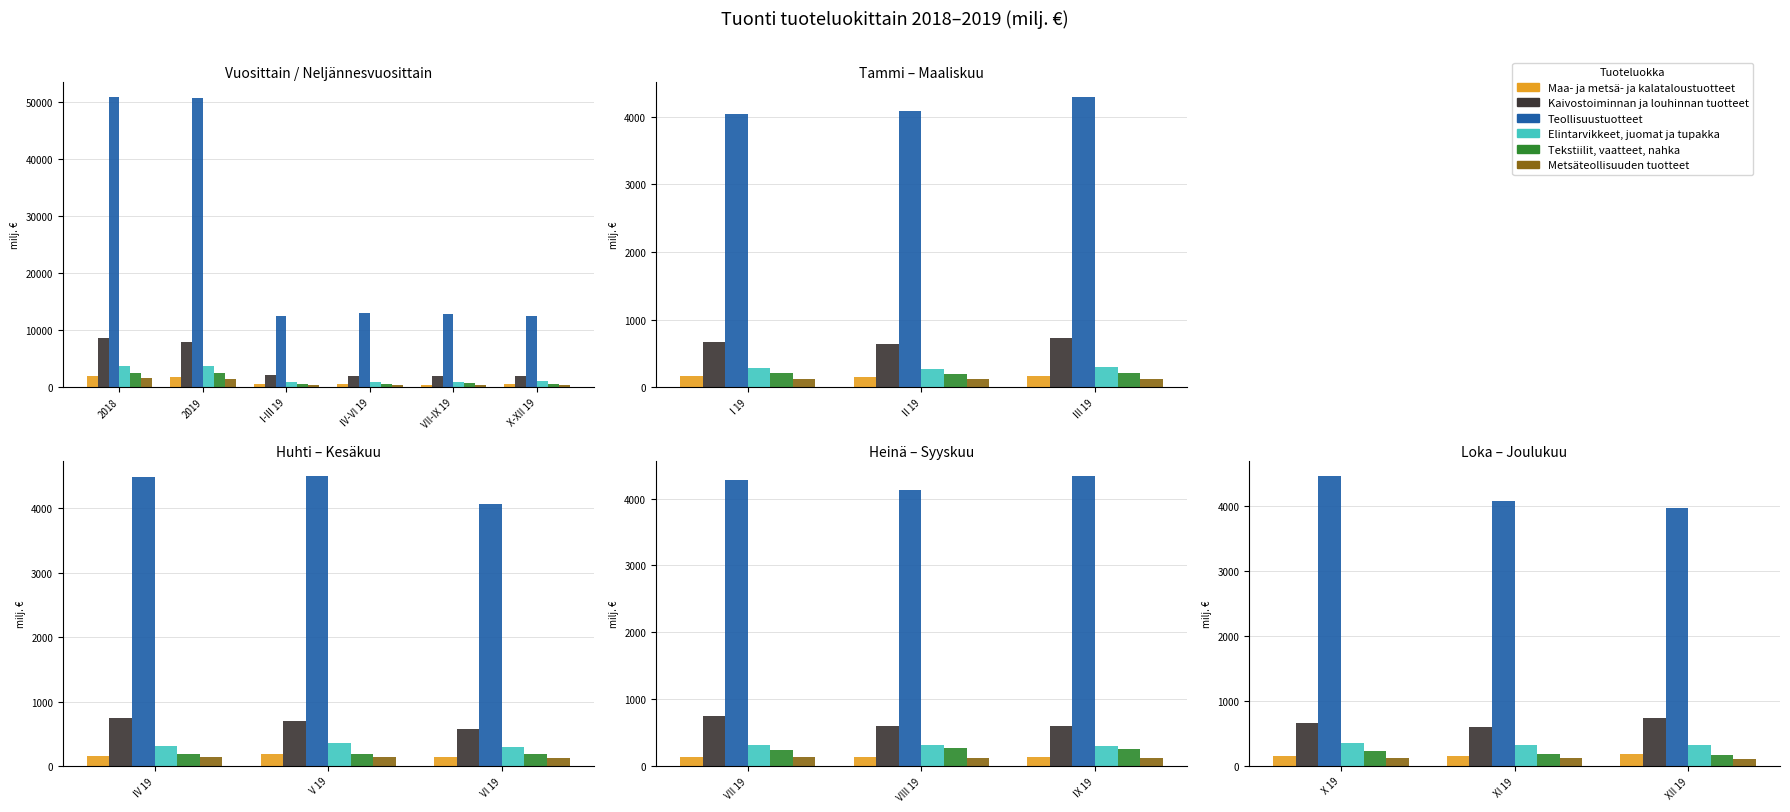

True or false: Maa- ja metsä- ja kalataloustuotteet has a value of 205.9 at X 19.

False